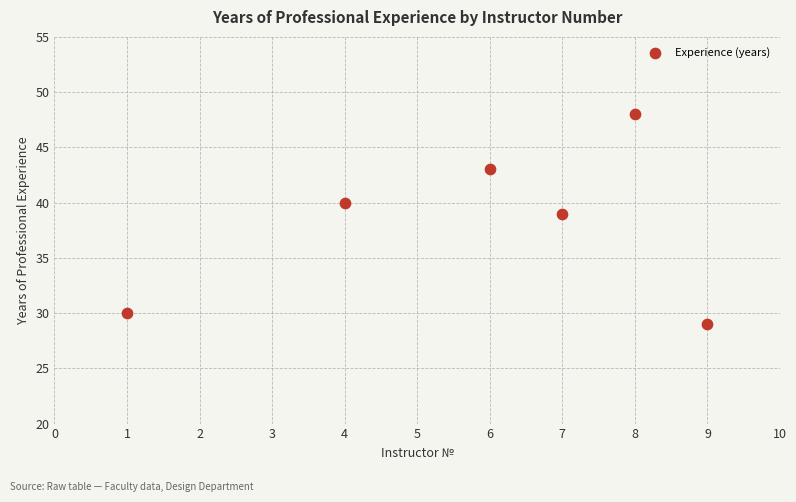

What is the range of X values (max minus min)?

8